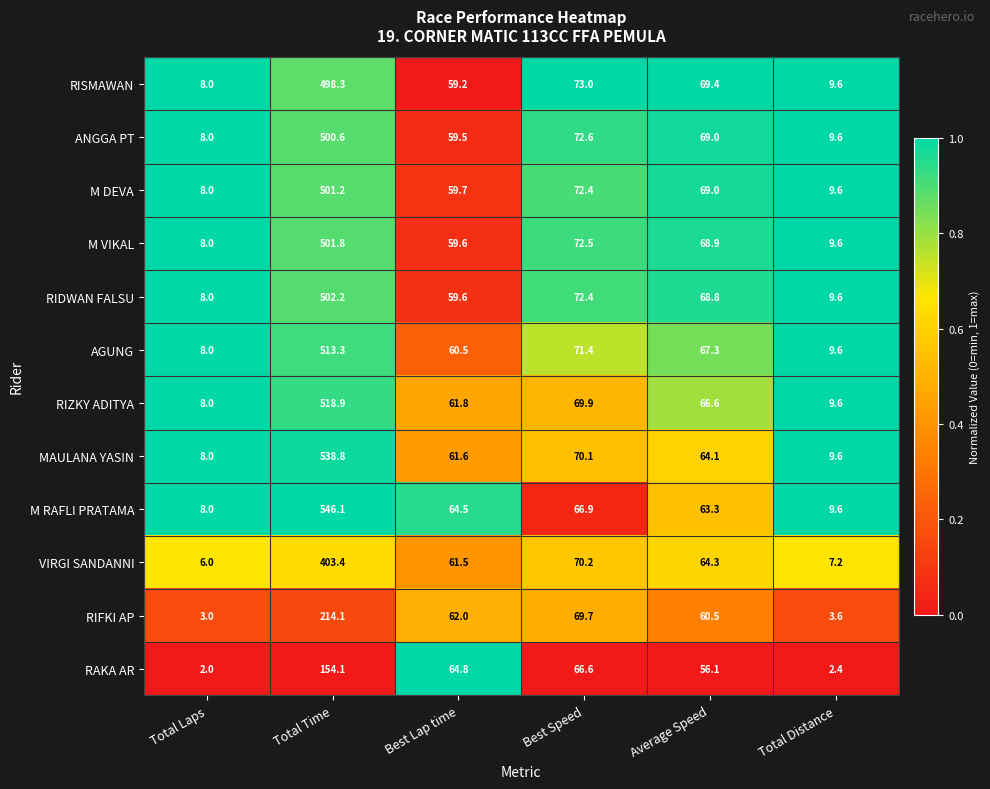

Which series has the largest total across all categories?

M RAFLI PRATAMA